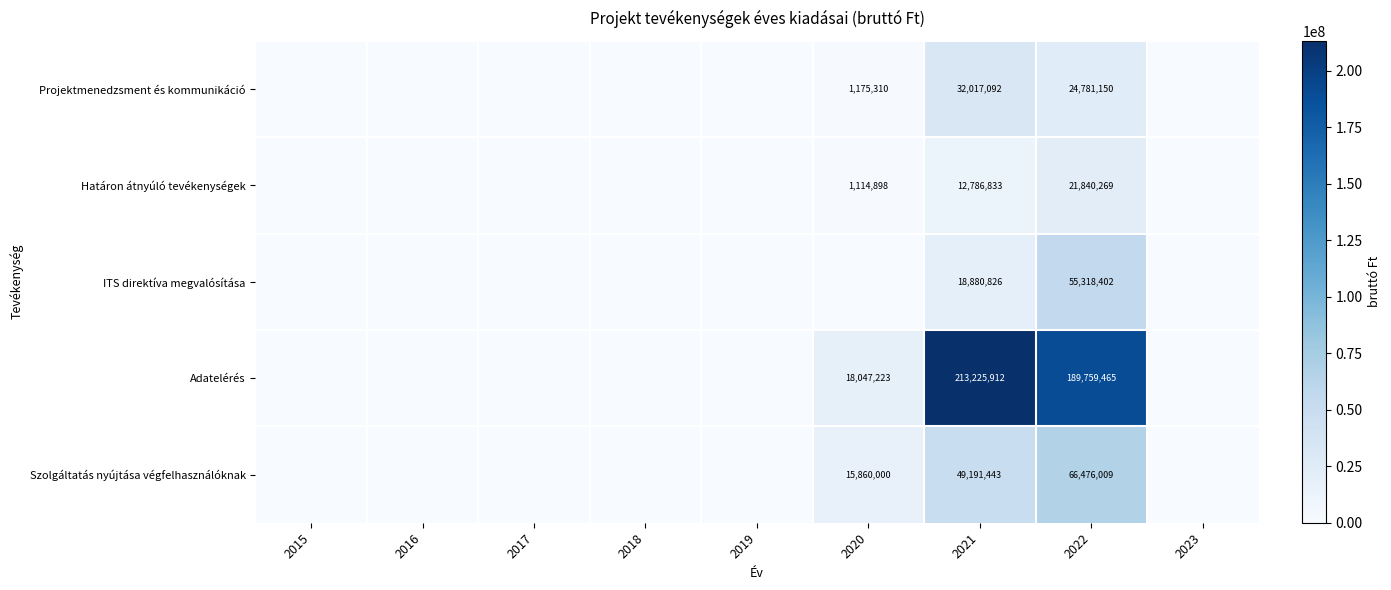

What is the total value across all series at 2022?

358175295